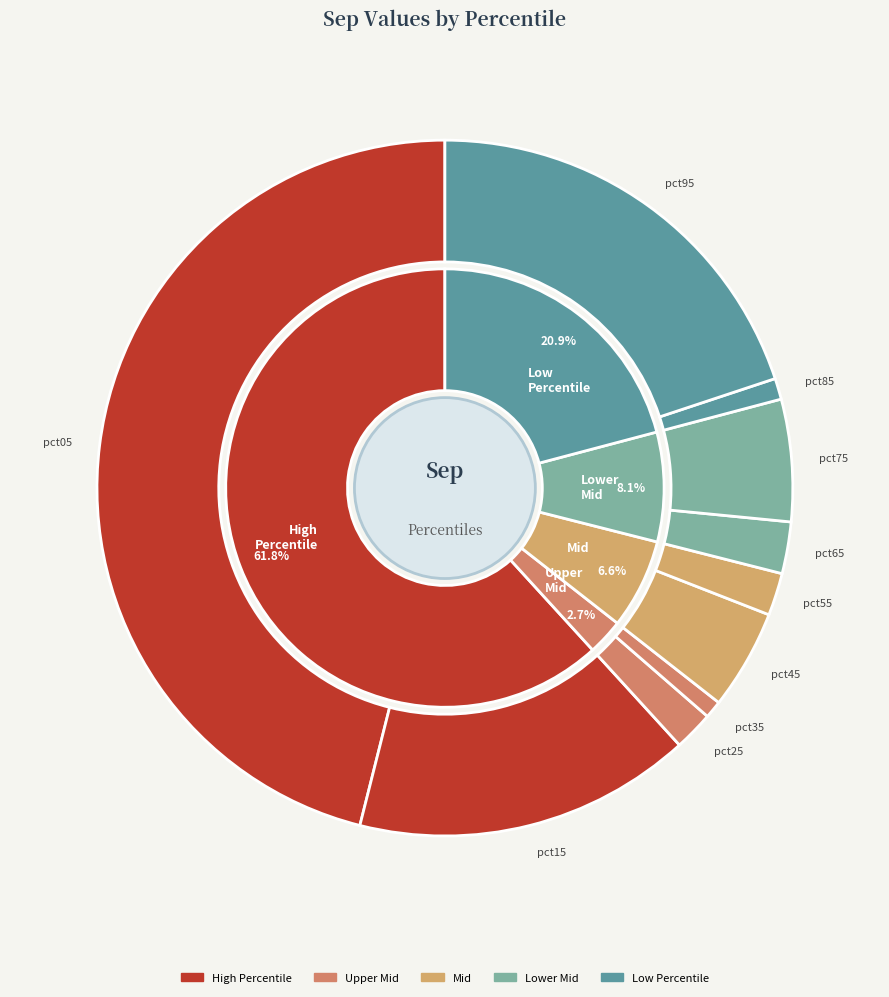

What is the change in value from pct65 to pct95?

+0.1